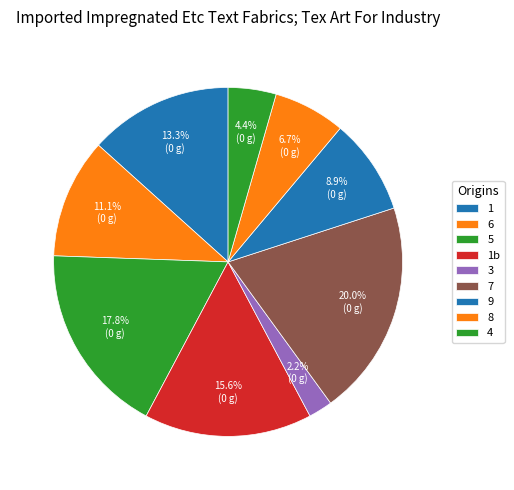

To the nearest percent, what is the difference between the largest and smallest slice percentages?

18%